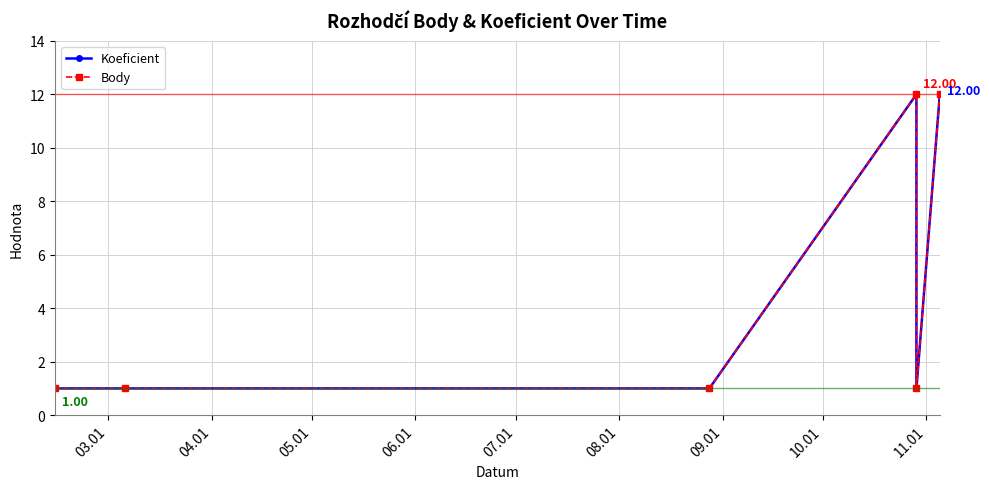

What is the maximum value shown in the chart?

12